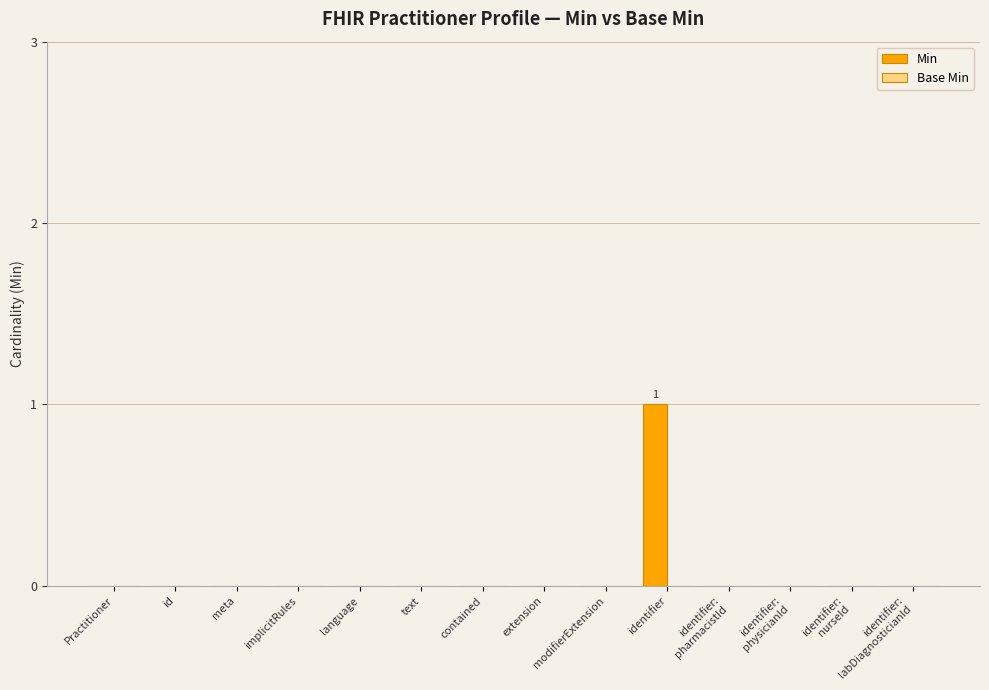

Is it true that the value at Practitioner is 0?

True